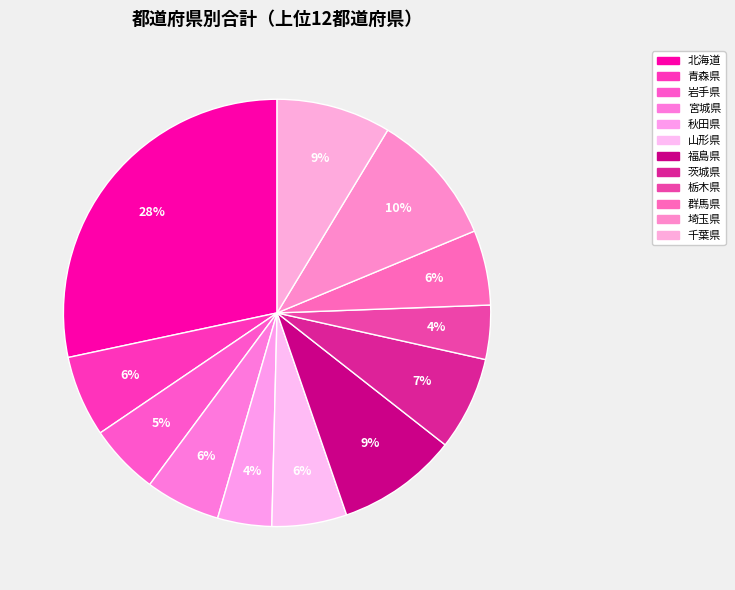

How many segments does this pie chart have?

12